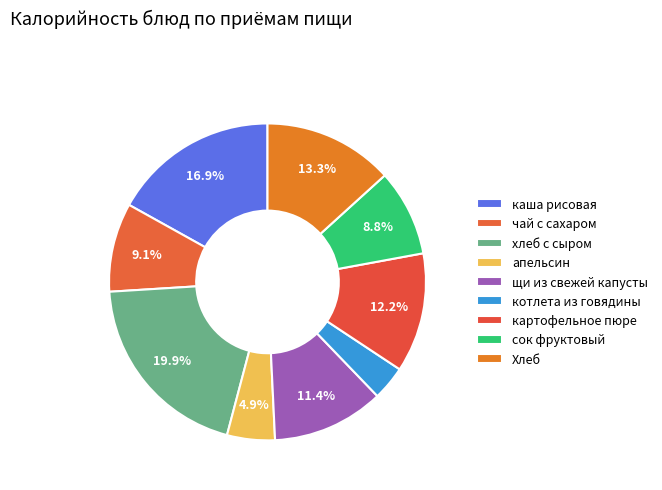

What percentage is the Хлеб slice, to the nearest percent?

13%